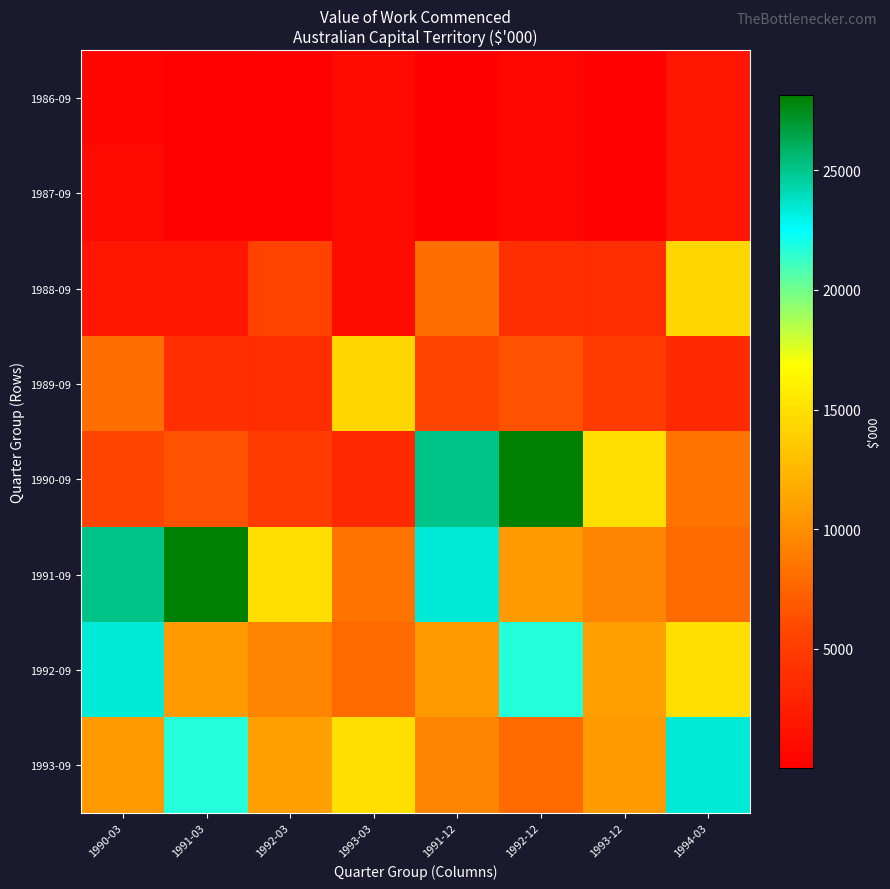

At which category is the sum across all series the highest?

1991-12